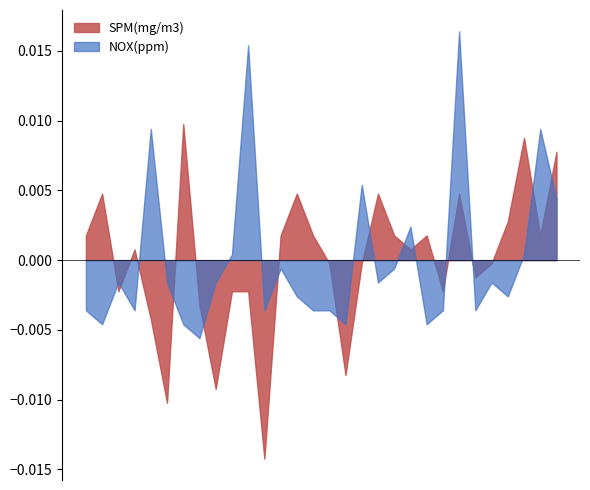

Does the chart display data point markers on the line(s)?

No